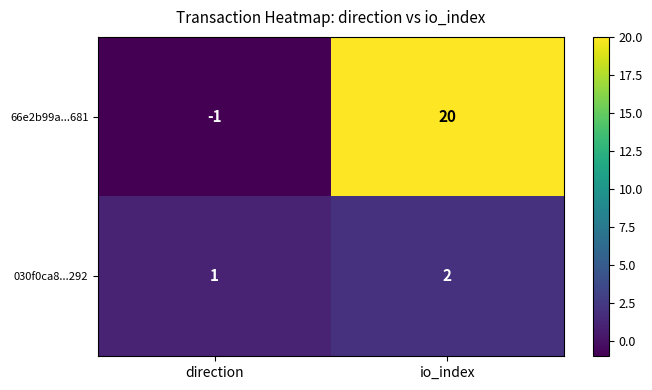

Which series changed the most between direction and io_index?

66e2b99a...681